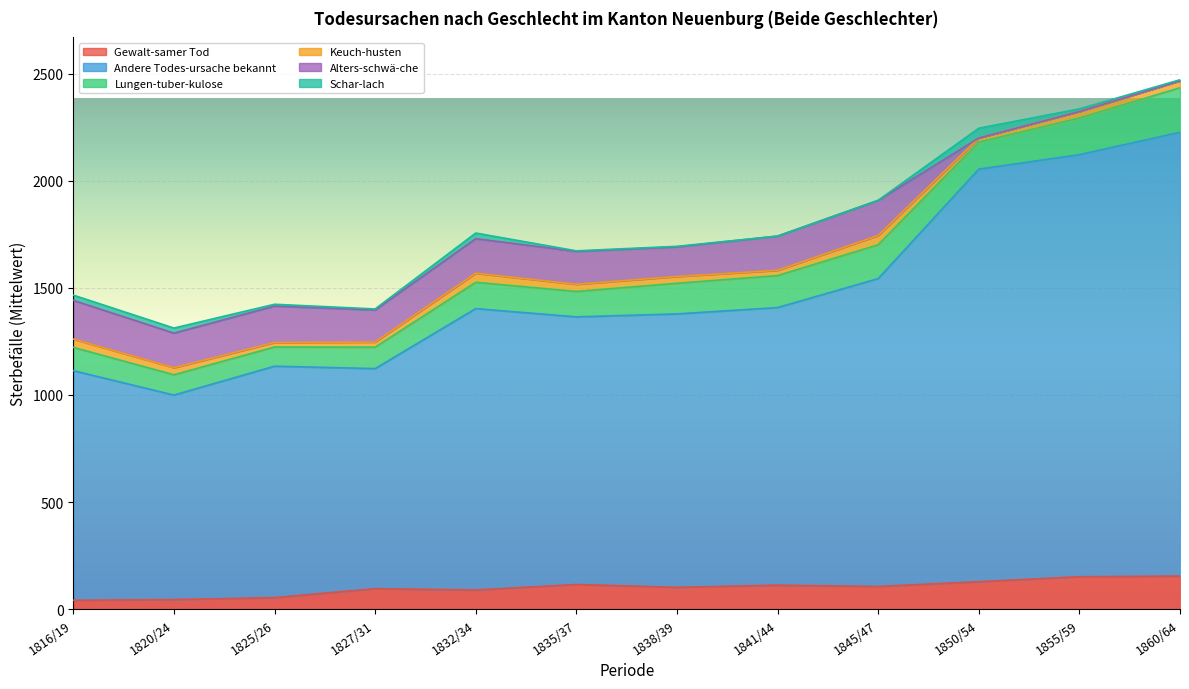

List the series in order of their peak value, highest first.

Andere Todes-ursache bekannt, Lungen-tuber-kulose, Alters-schwä-che, Gewalt-samer Tod, Schar-lach, Keuch-husten